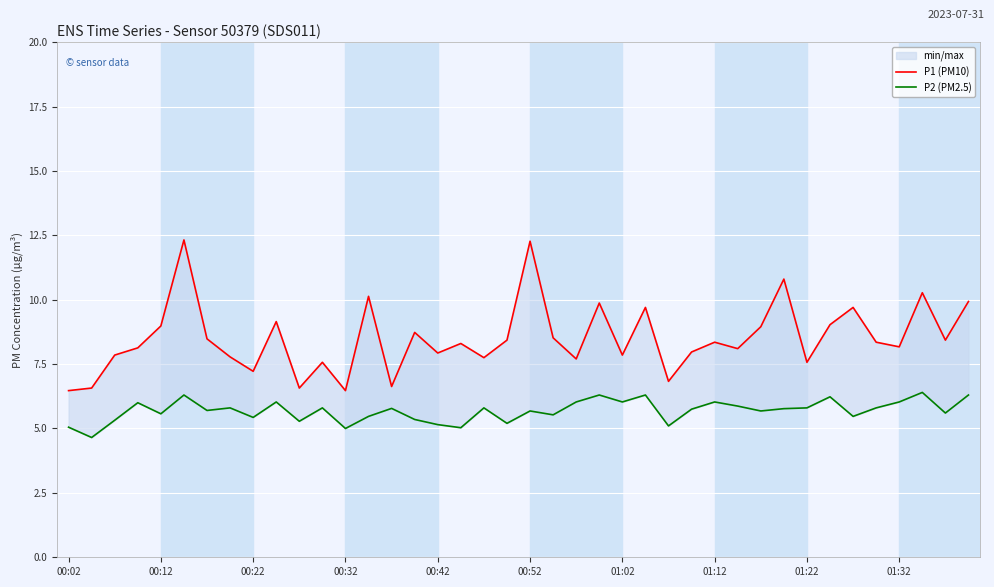

What is the difference between the maximum and minimum values in the P1 (PM10) series?

5.9